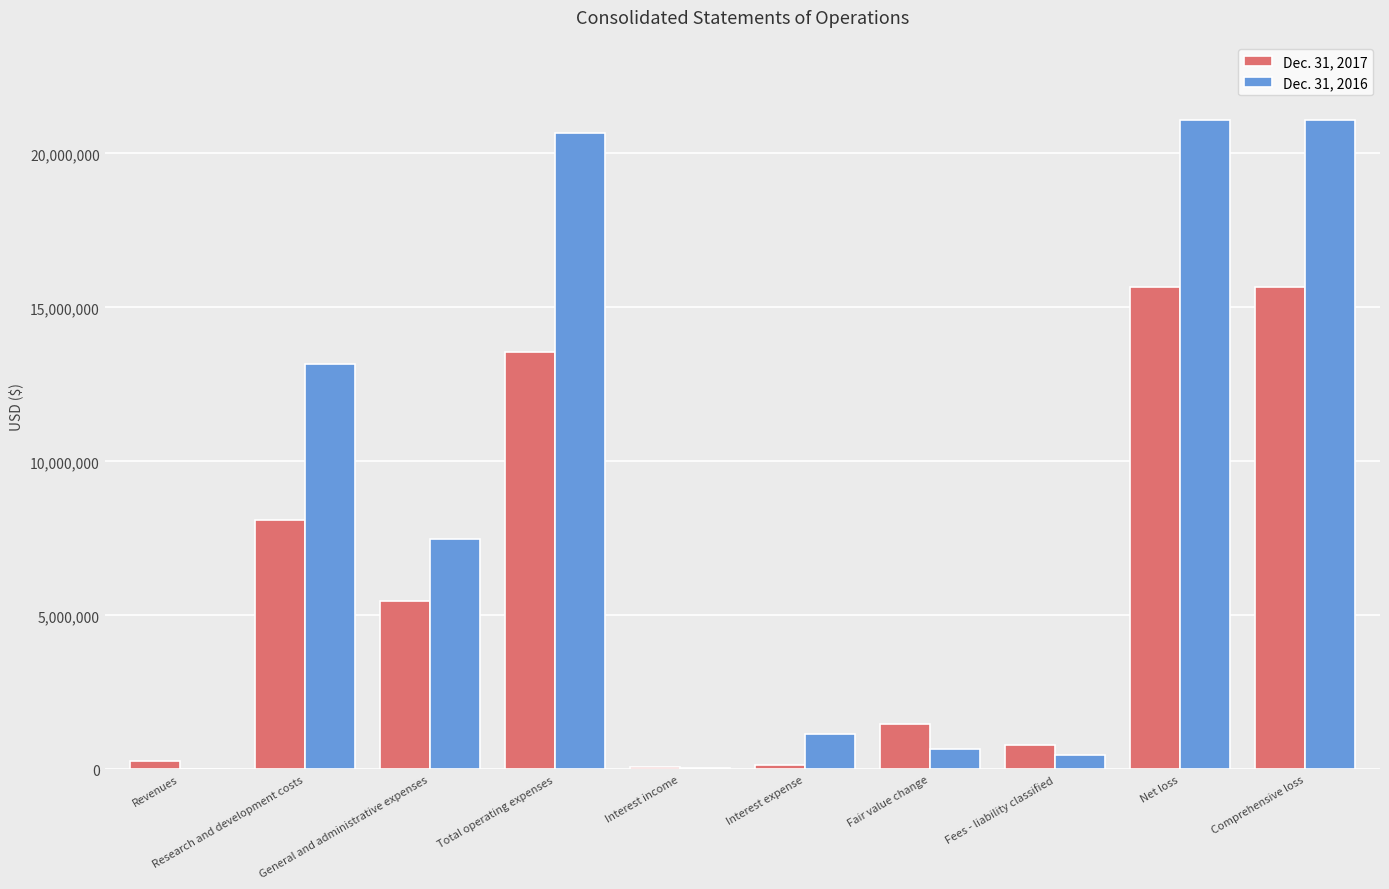

What is the greatest value displayed?

21074611